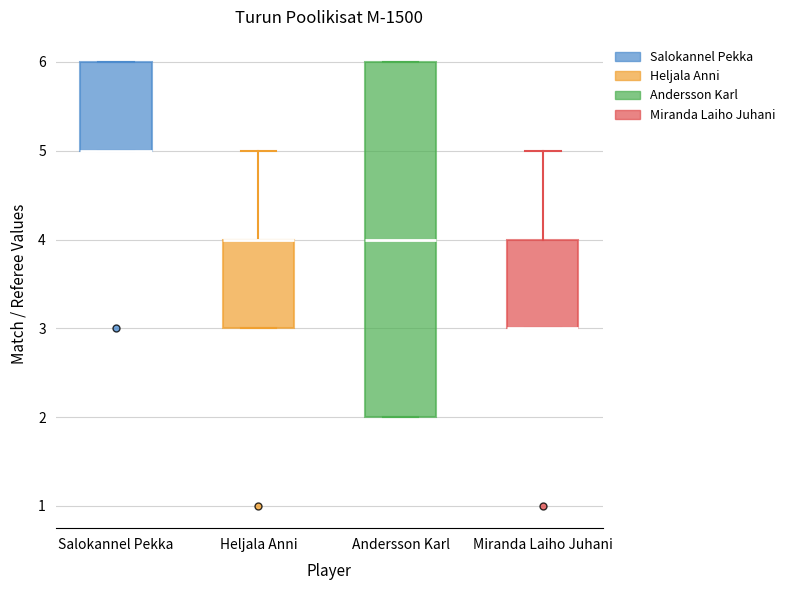

Where is the upper edge of the box for Miranda Laiho Juhani on the y-axis? The values are not printed on the chart, so give them approximately, as read against the axis.

4